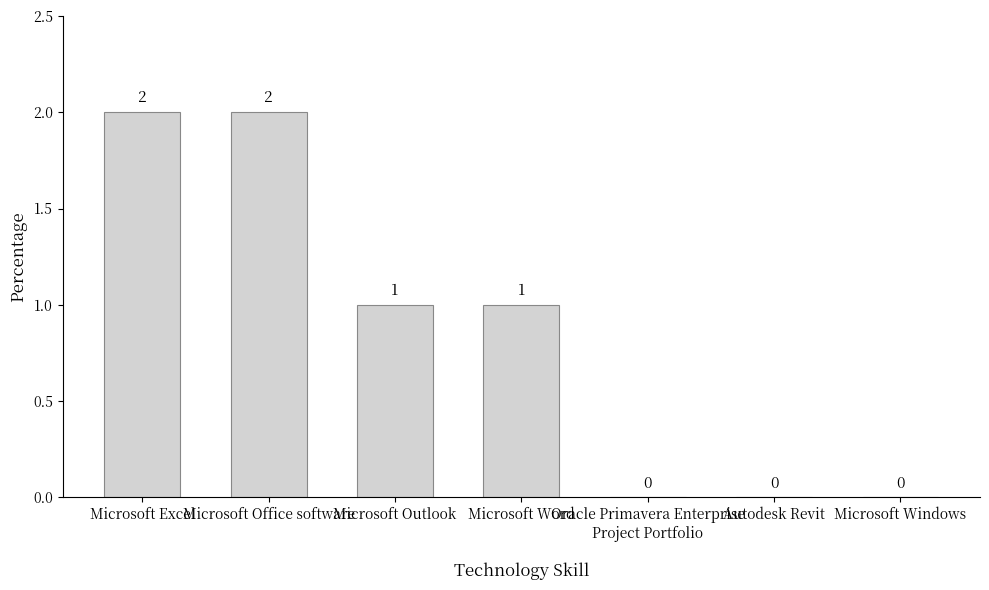

Count the number of data series in this chart.

1